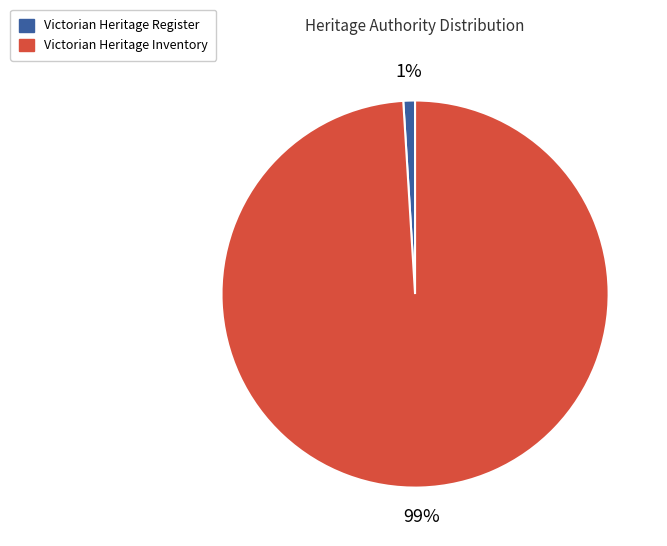

Is it true that Victorian Heritage Inventory is 93% of the pie?

False